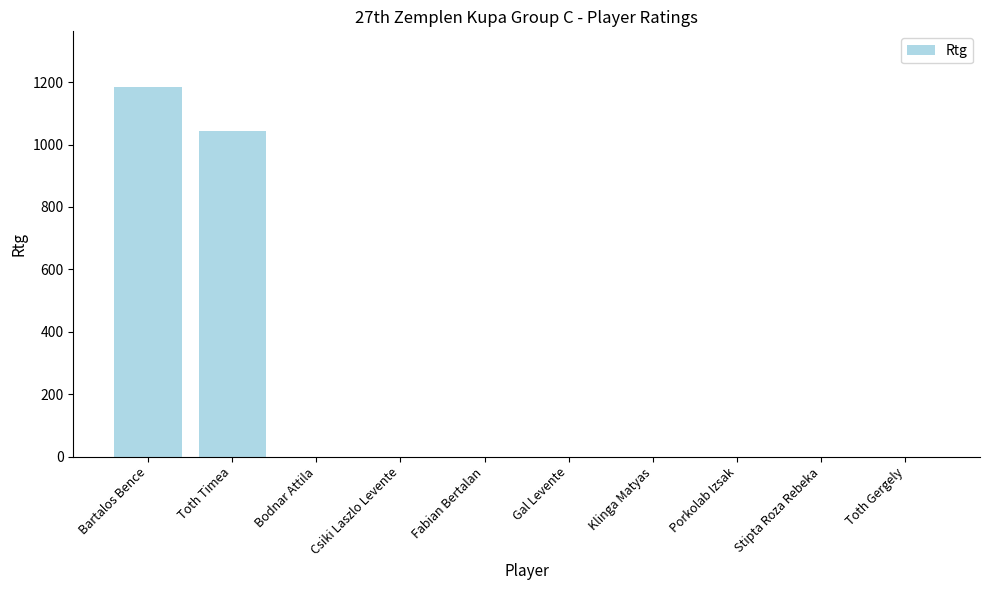

Between Stipta Roza Rebeka and Bartalos Bence, which is larger?

Bartalos Bence